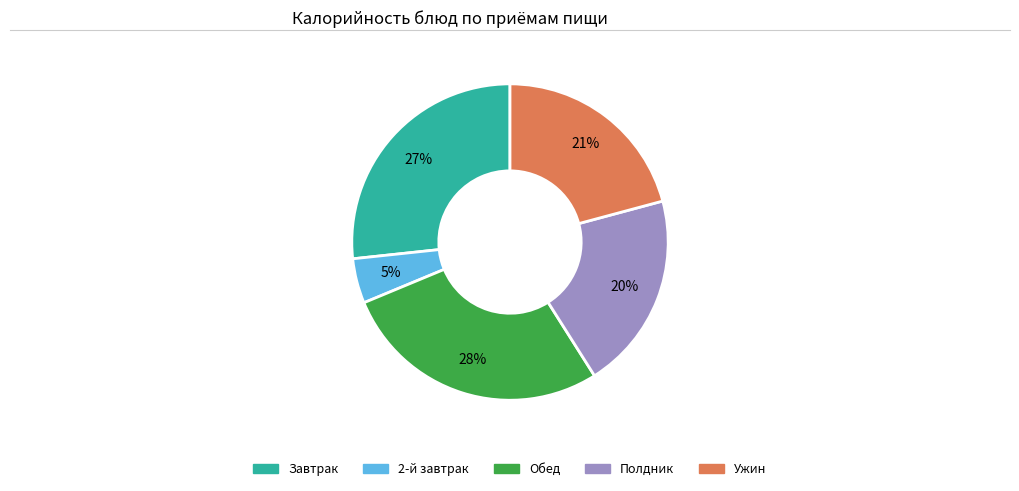

To the nearest percent, what is the difference between the largest and smallest slice percentages?

23%